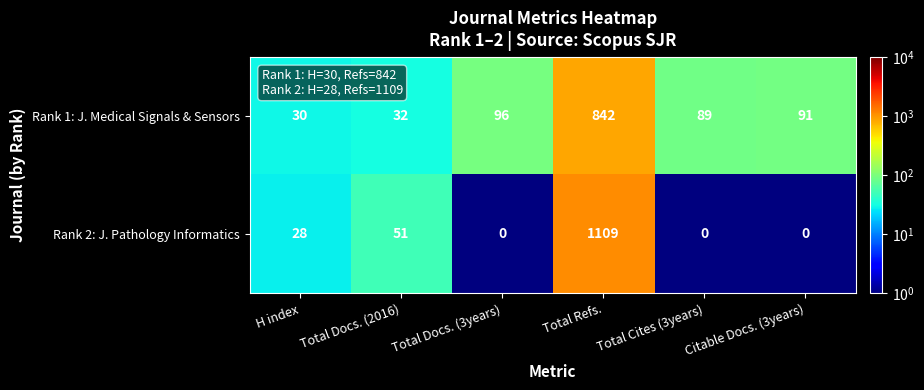

Where is Rank 1: J. Medical Signals & Sensors nearest to the value 436?

Total Docs. (3years)